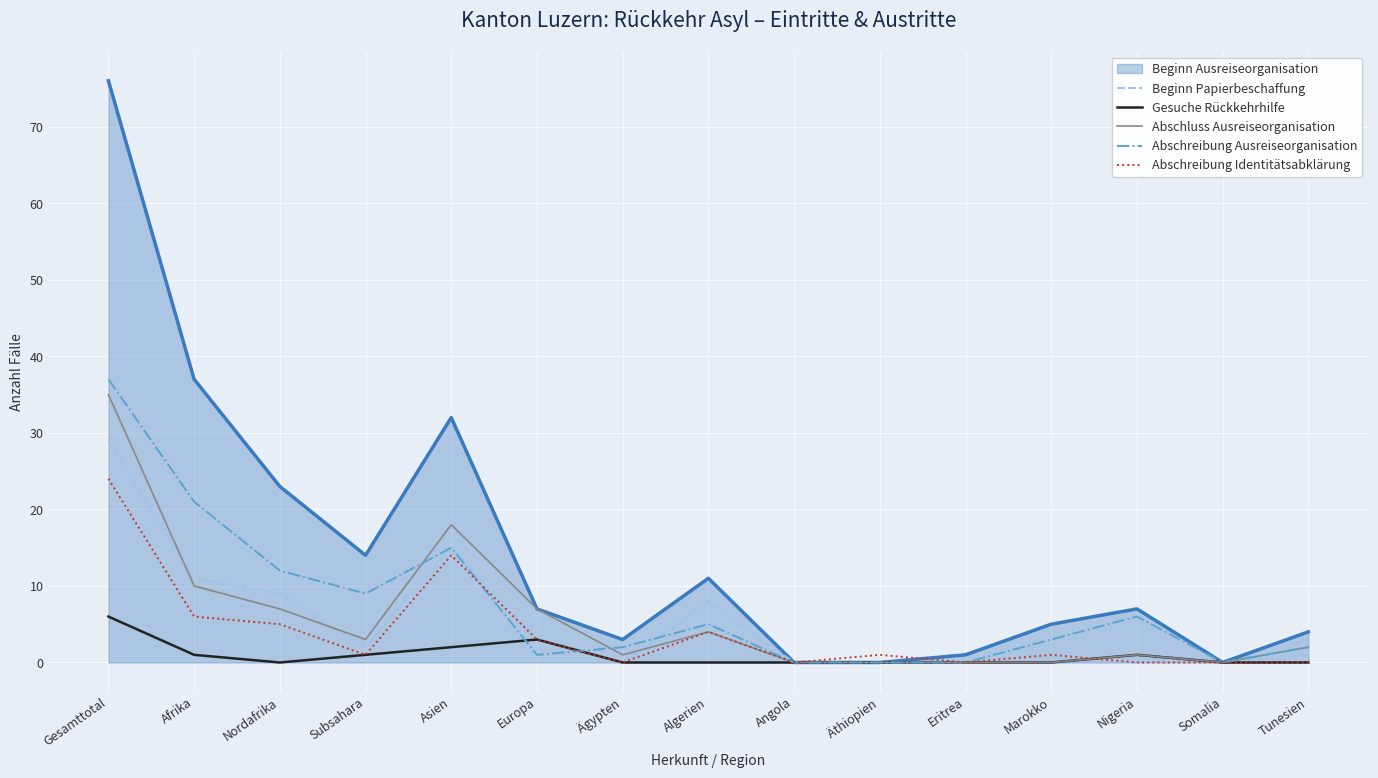

What is the total value across all series at Asien?

96